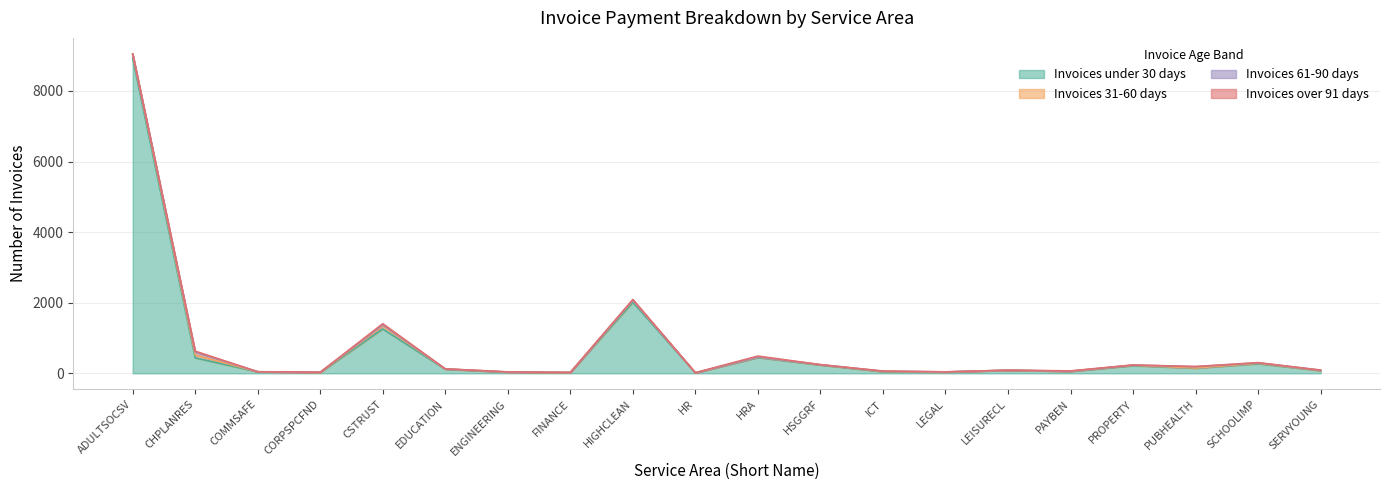

Rank the categories by Invoices under 30 days value from lowest to highest.

HR, FINANCE, CORPSPCFND, ENGINEERING, LEGAL, COMMSAFE, ICT, PAYBEN, SERVYOUNG, LEISURECL, EDUCATION, PUBHEALTH, PROPERTY, HSGGRF, SCHOOLIMP, CHPLANRES, HRA, CSTRUST, HIGHCLEAN, ADULTSOCSV